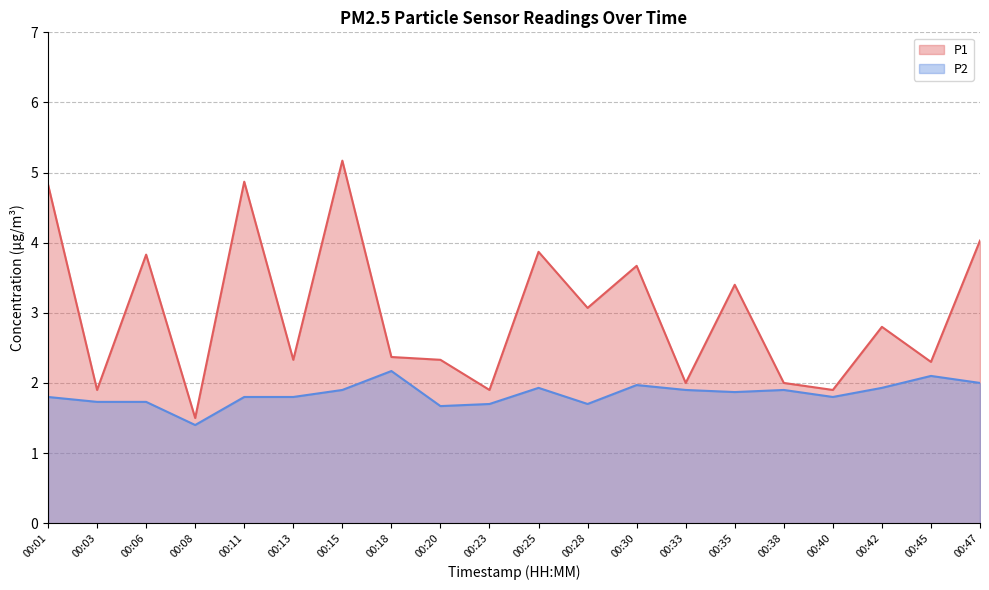

At which category does P2 reach its first local peak?

00:18